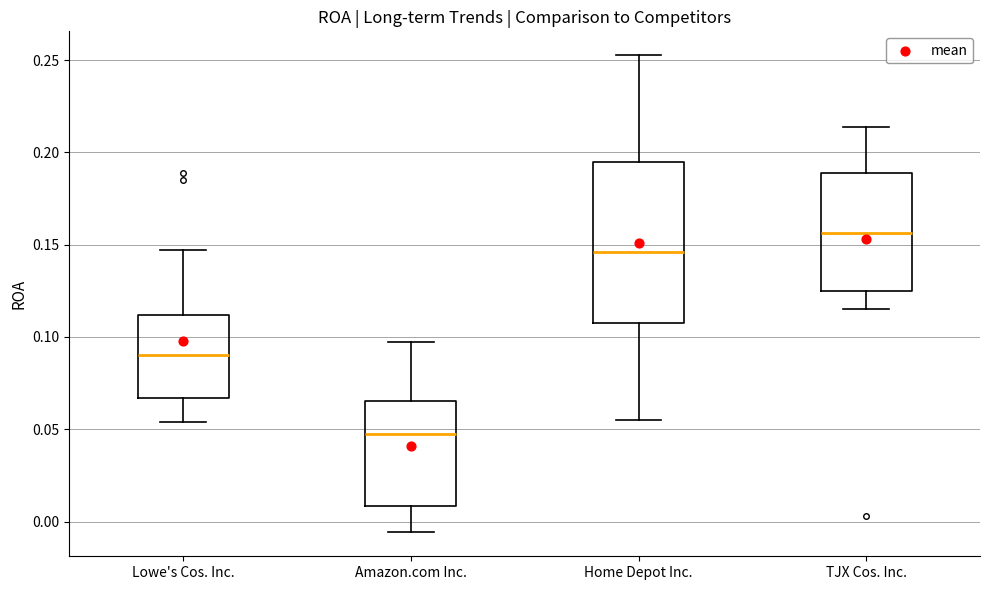

Reading left to right, read every box against the y-axis: the position of its median line, the range the box covers, and the ends of its whiskers. The values are not printed on the chart, so give them approximately, as read against the axis.

Lowe's Cos. Inc.: median 0.090, box 0.065 to 0.110, whiskers 0.055 to 0.145
Amazon.com Inc.: median 0.045, box 0.010 to 0.065, whiskers -0.005 to 0.095
Home Depot Inc.: median 0.145, box 0.105 to 0.195, whiskers 0.055 to 0.255
TJX Cos. Inc.: median 0.155, box 0.125 to 0.190, whiskers 0.115 to 0.215